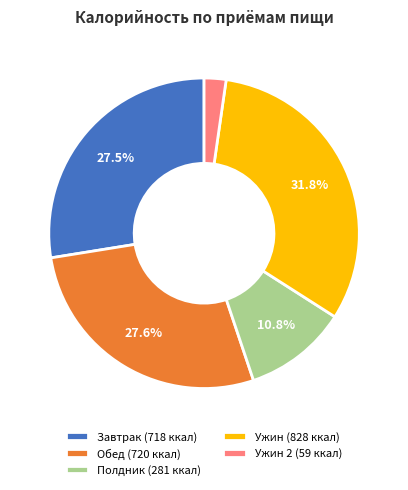

Which category has the biggest portion of the pie?

Ужин (828 ккал)